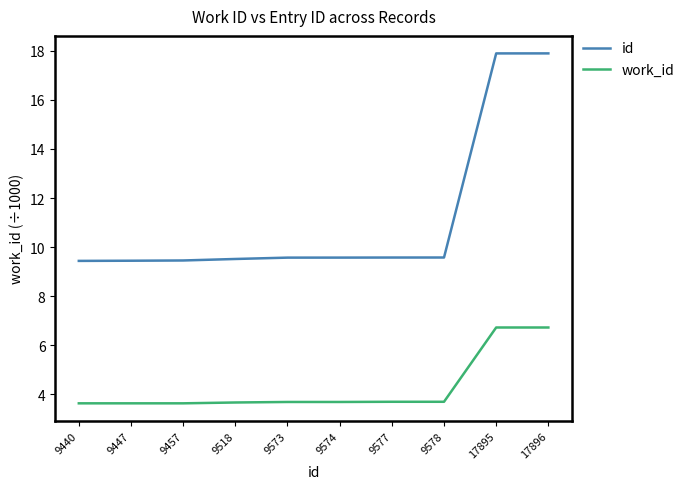

Is the value of id at 9440 greater than the value of work_id at 9447?

Yes